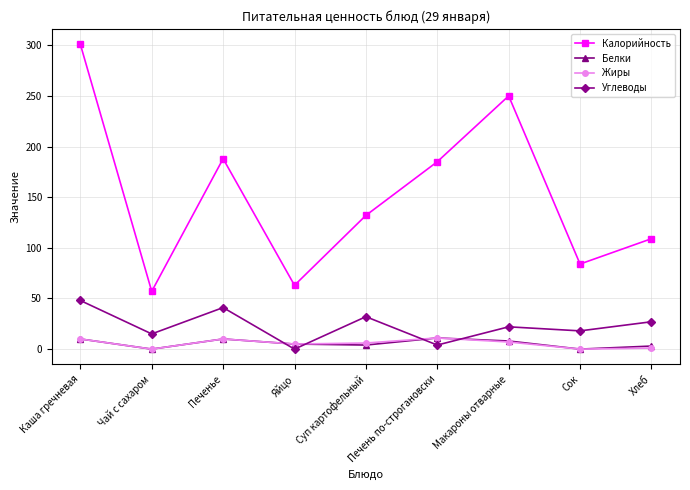

Which series has the widest spread of values?

Калорийность